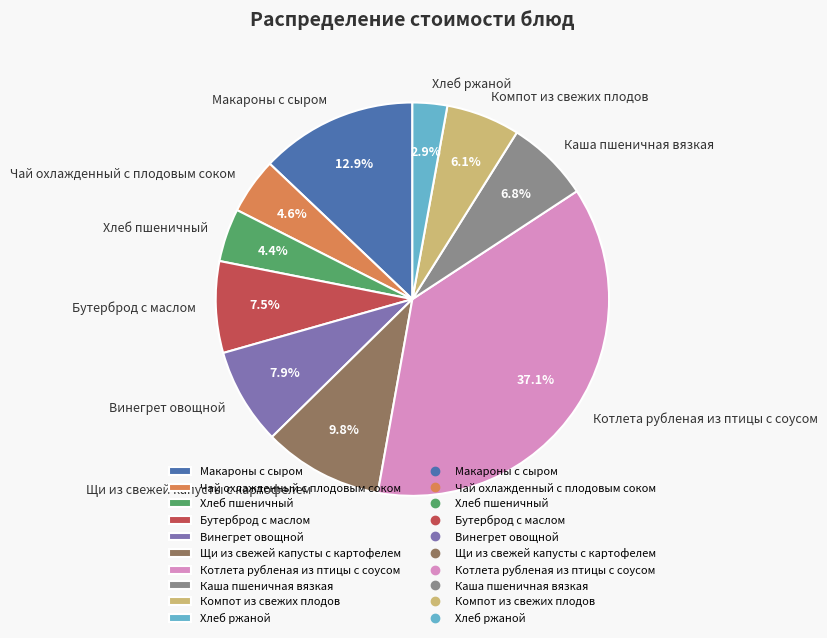

What is the ratio of the value at Винегрет овощной to the value at Чай охлажденный с плодовым соком?

1.7